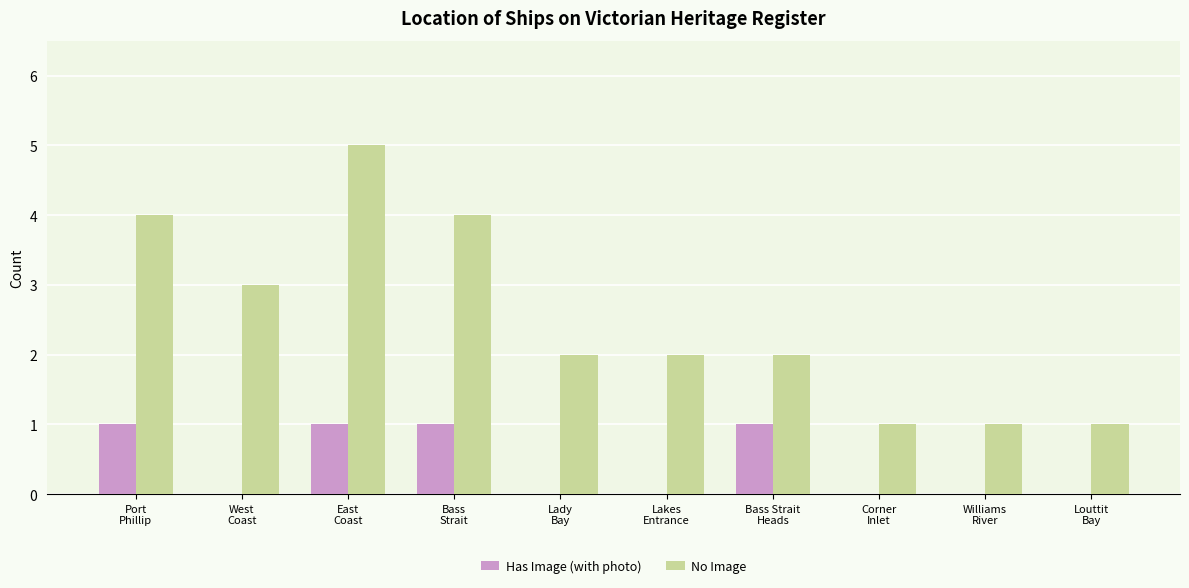

Reading left to right, transcribe all the data shown in this chart.

Has Image (with photo): 1	0	1	1	0	0	1	0	0	0
No Image: 4	3	5	4	2	2	2	1	1	1